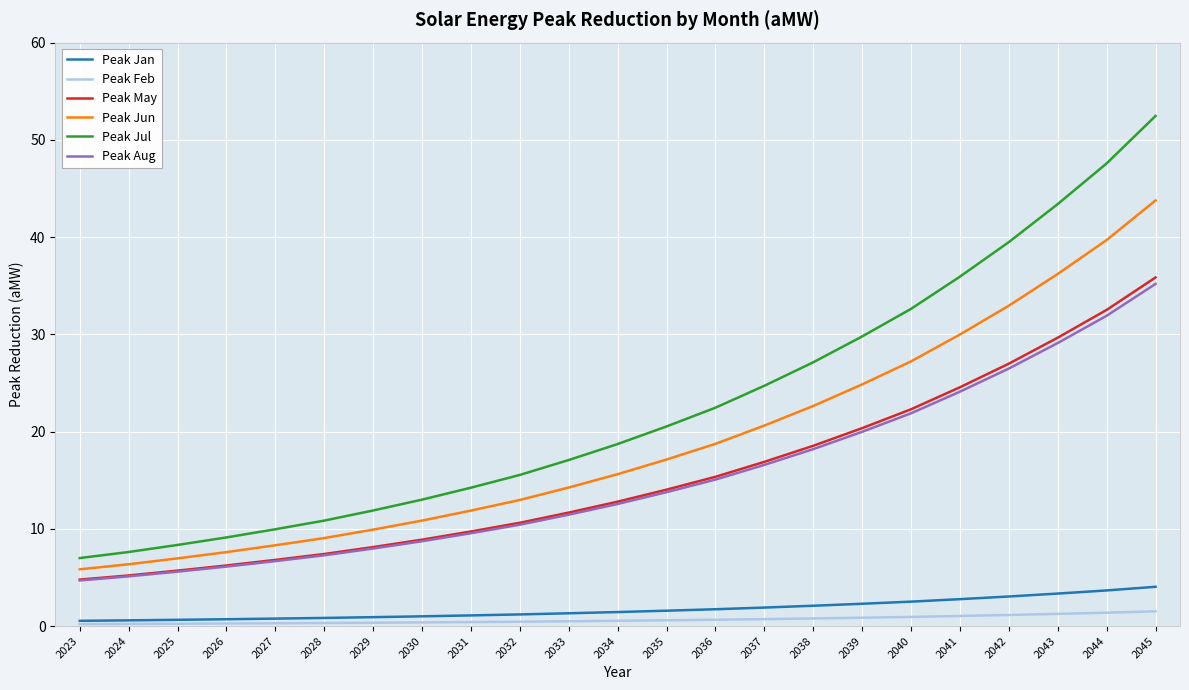

What are all the series names shown in the legend?

Peak Jan, Peak Feb, Peak May, Peak Jun, Peak Jul, Peak Aug